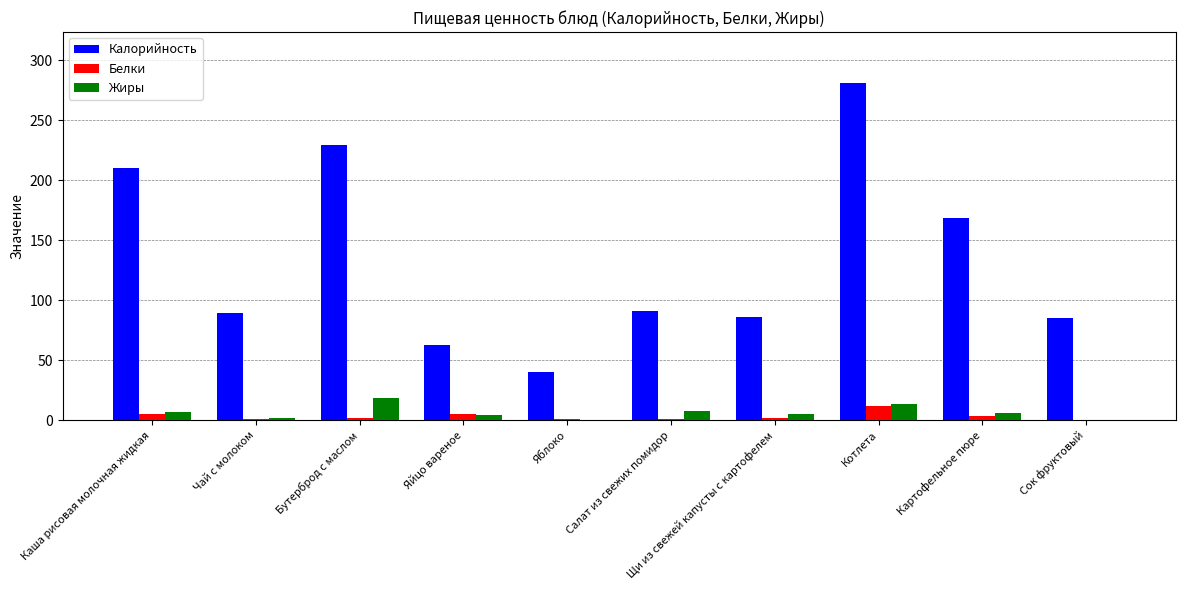

What is the highest value of the Калорийность series?

281.5